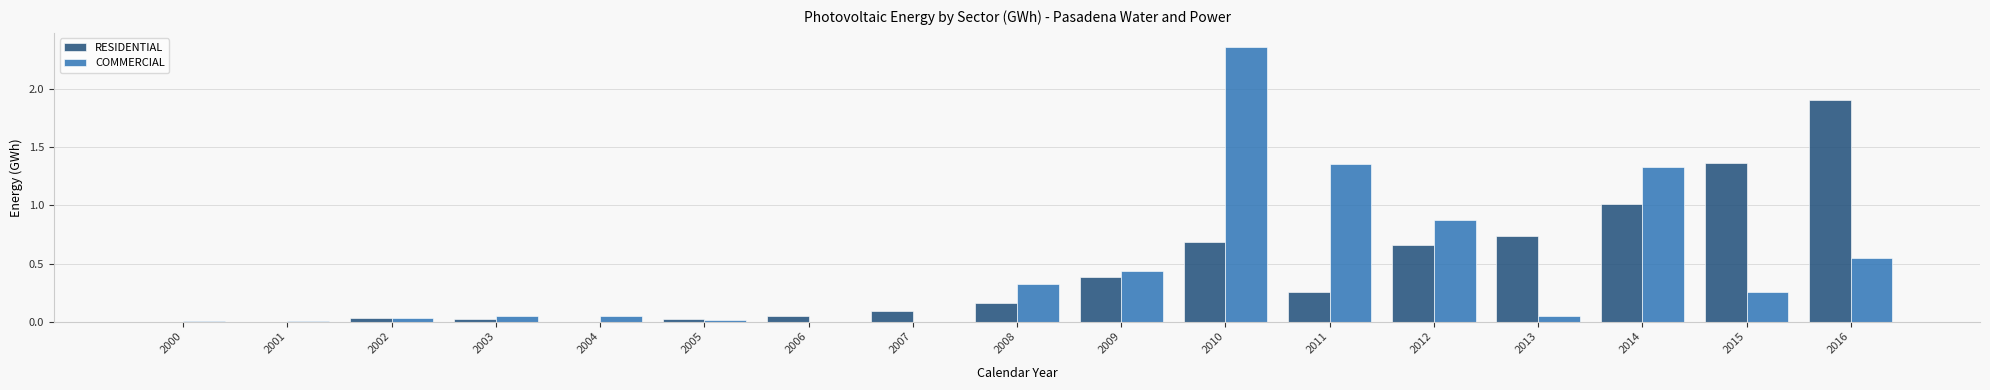

What are all the series names shown in the legend?

RESIDENTIAL, COMMERCIAL